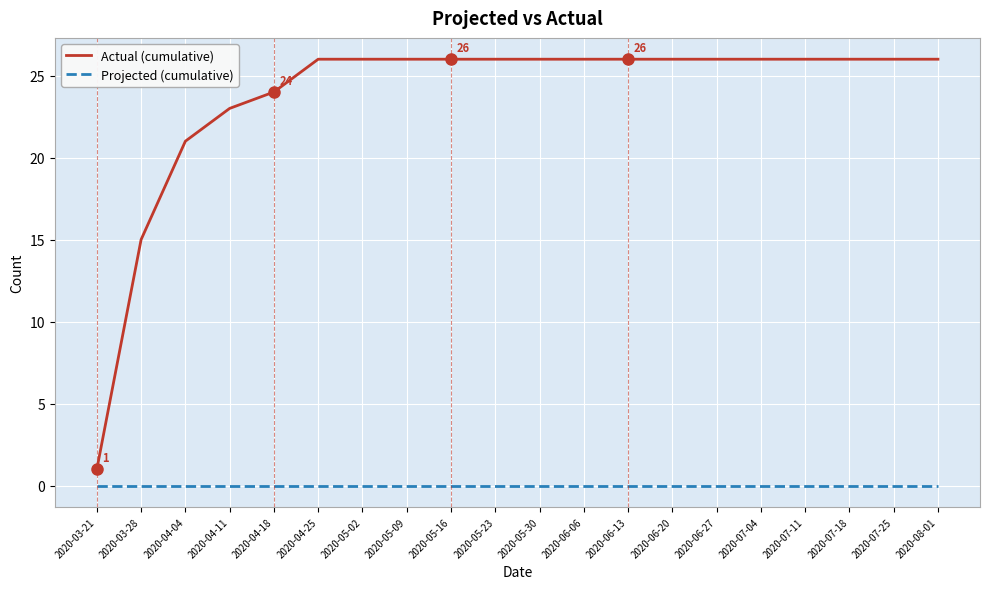

What is the greatest value displayed?

26